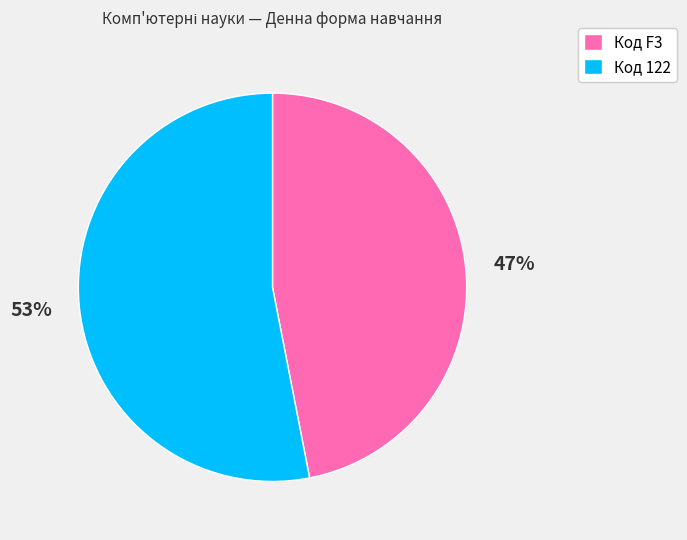

Is it true that Код F3 is 61% of the pie?

False